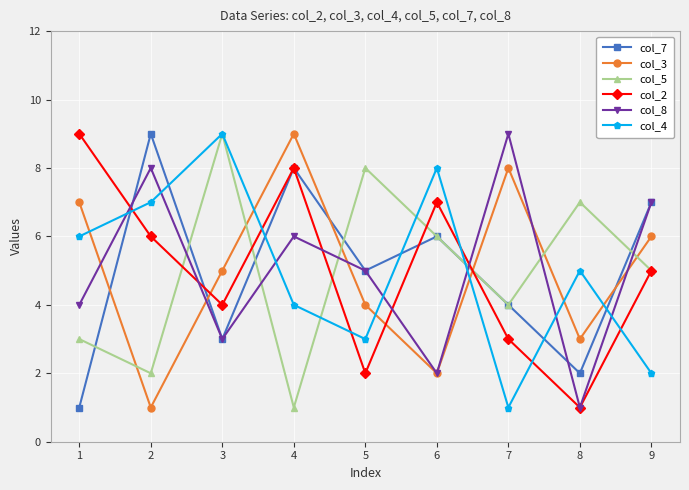

How many lines are shown in the chart?

6